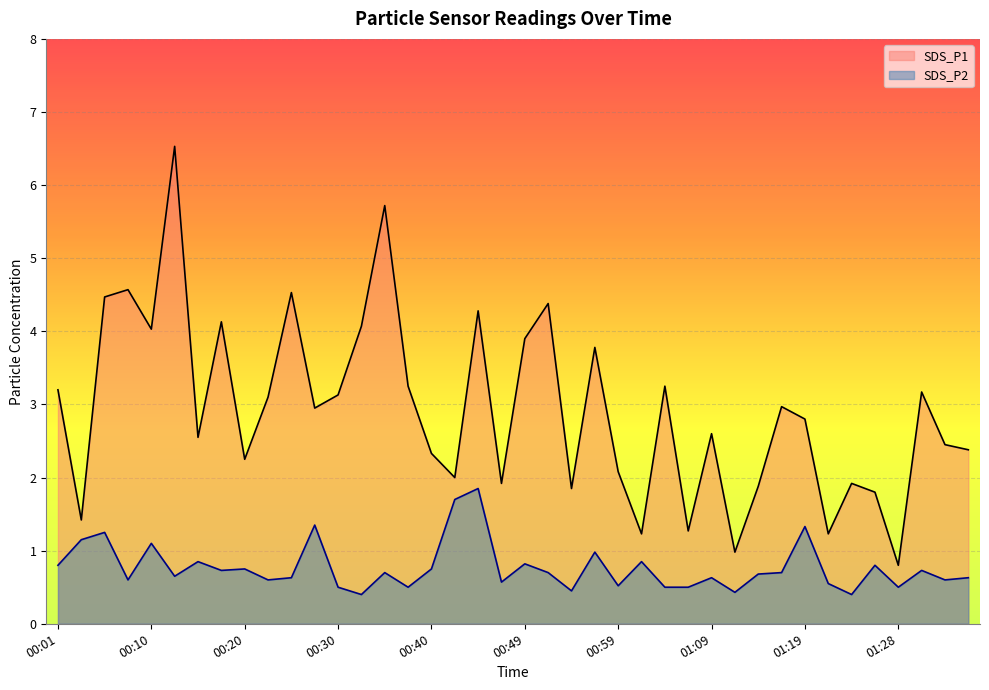

What is the difference between the second highest and second lowest values in the SDS_P1 series?

4.7